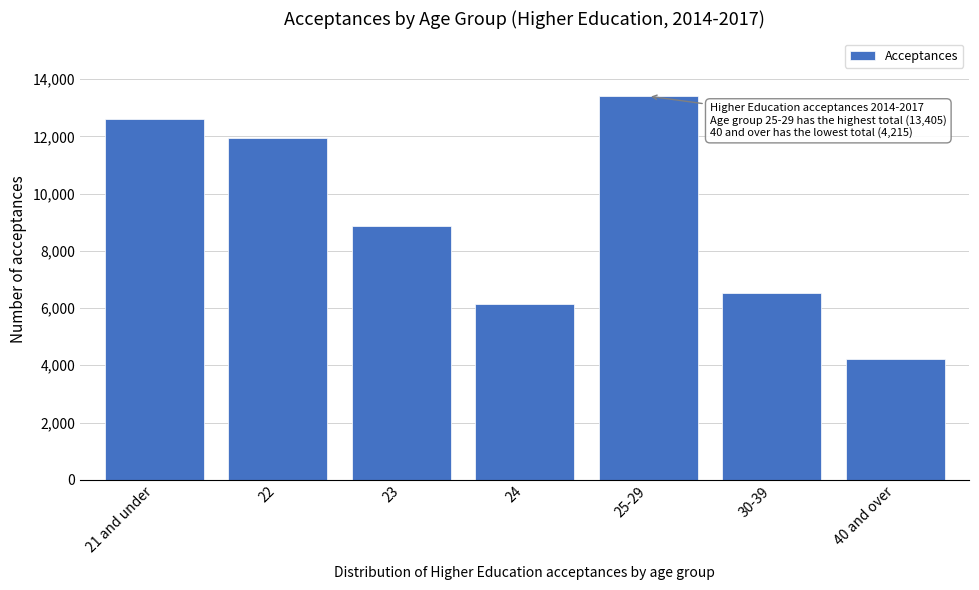

Reading right to left, extract all data points from this chart.

40 and over=4215	30-39=6535	25-29=13405	24=6135	23=8860	22=11955	21 and under=12605